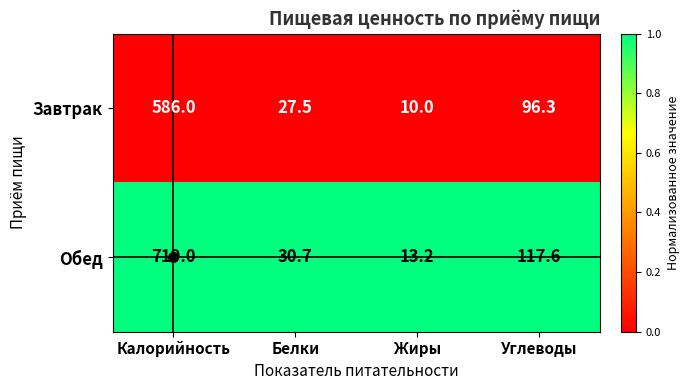

Where does the Завтрак series first go above 96?

Калорийность